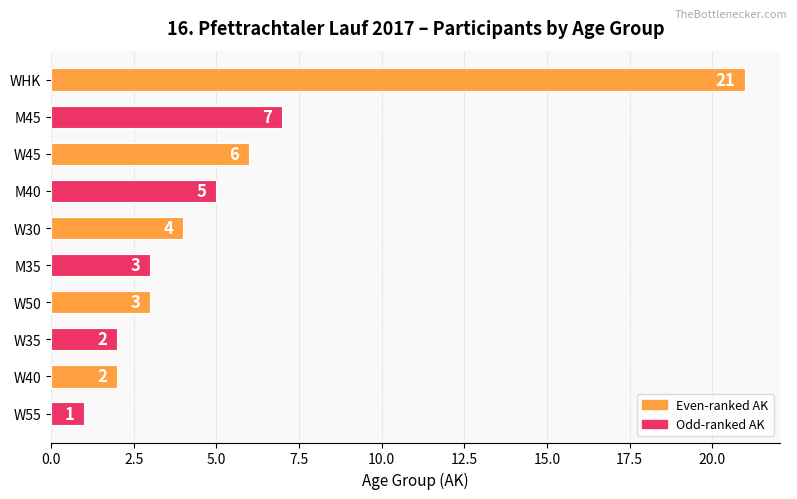

What is the difference between the second highest and second lowest values?

5